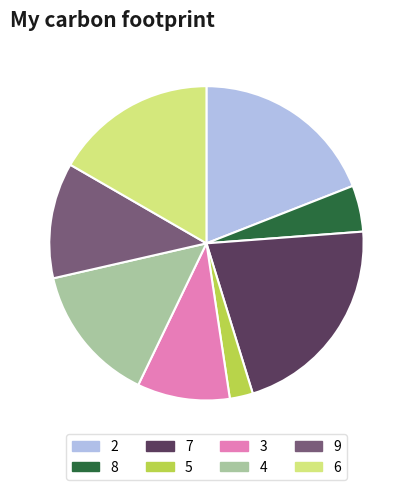

Do 3 and 5 together represent more than half of the pie?

No